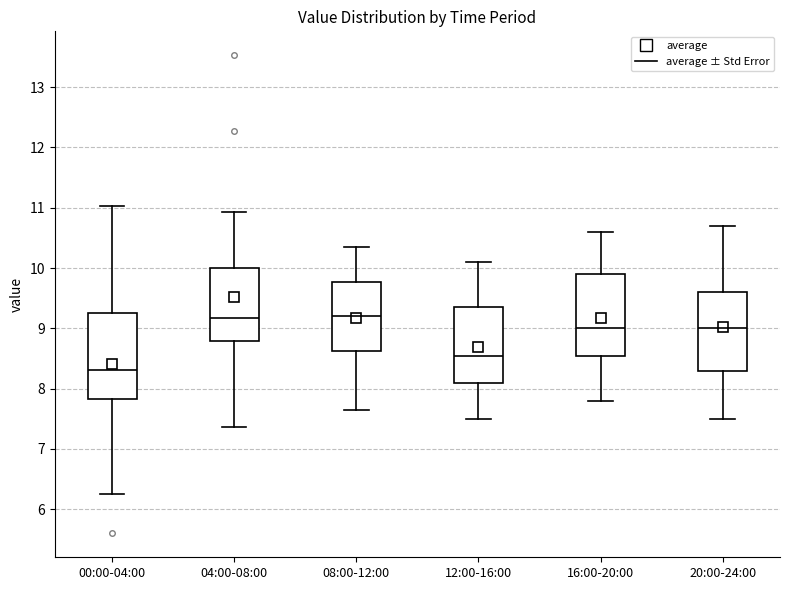

Where does the upper whisker of the box for 00:00-04:00 end on the y-axis? The values are not printed on the chart, so give them approximately, as read against the axis.

11.0